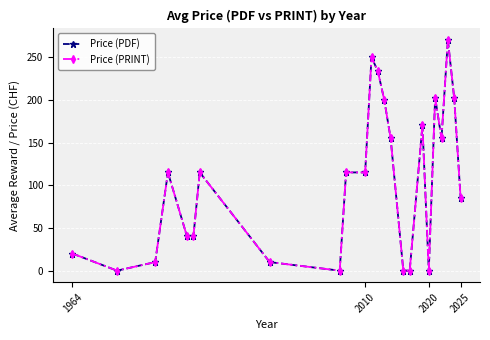

True or false: Price (PDF) and Price (PRINT) intersect in this chart.

False